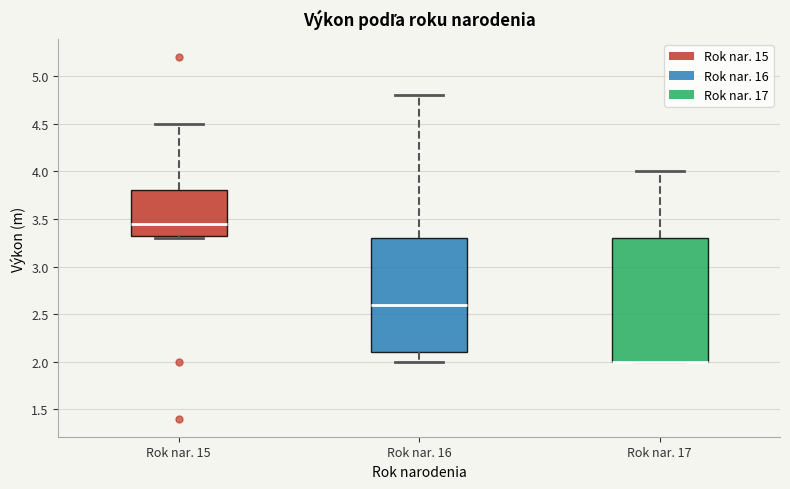

Reading left to right, read every box against the y-axis: the position of its median line, the range the box covers, and the ends of its whiskers. The values are not printed on the chart, so give them approximately, as read against the axis.

Rok nar. 15: median 3.45, box 3.35 to 3.80, whiskers 3.30 to 4.50
Rok nar. 16: median 2.60, box 2.10 to 3.30, whiskers 2.00 to 4.80
Rok nar. 17: median 2.00 (drawn on the box's lower edge), box 2.00 to 3.30, whiskers 2.00 to 4.00